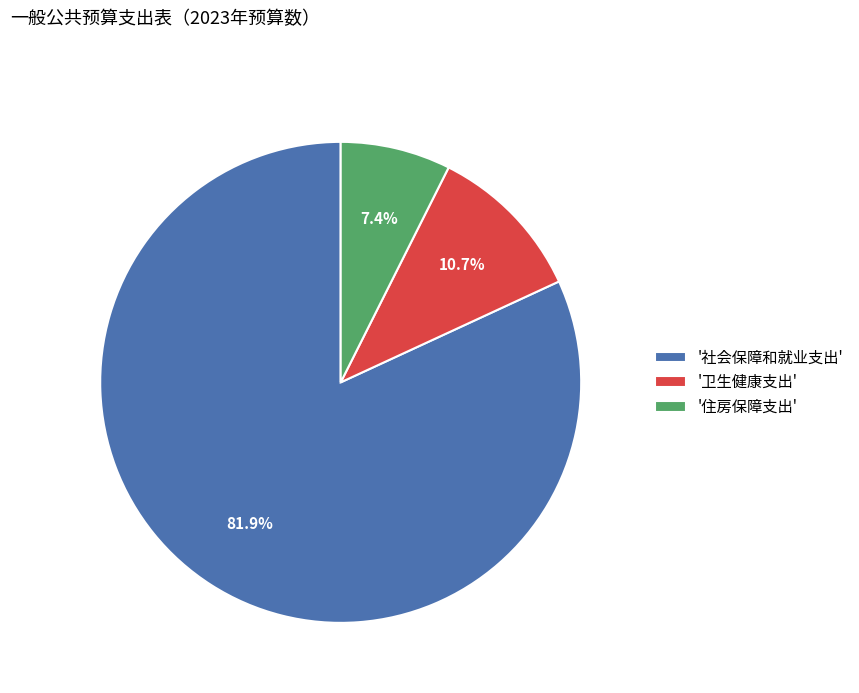

What percentage is NOT represented by '住房保障支出'?

92.6%